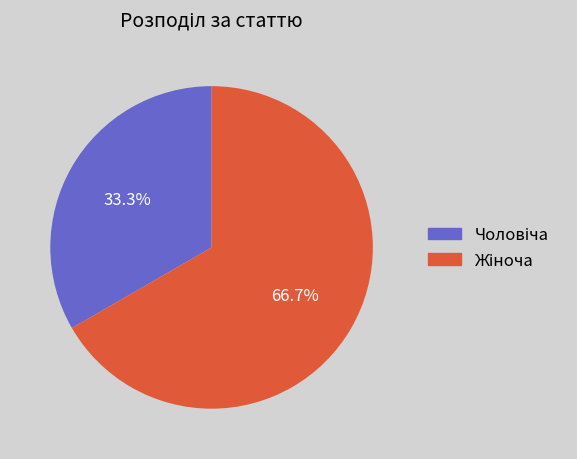

Does any single category account for the majority?

Yes